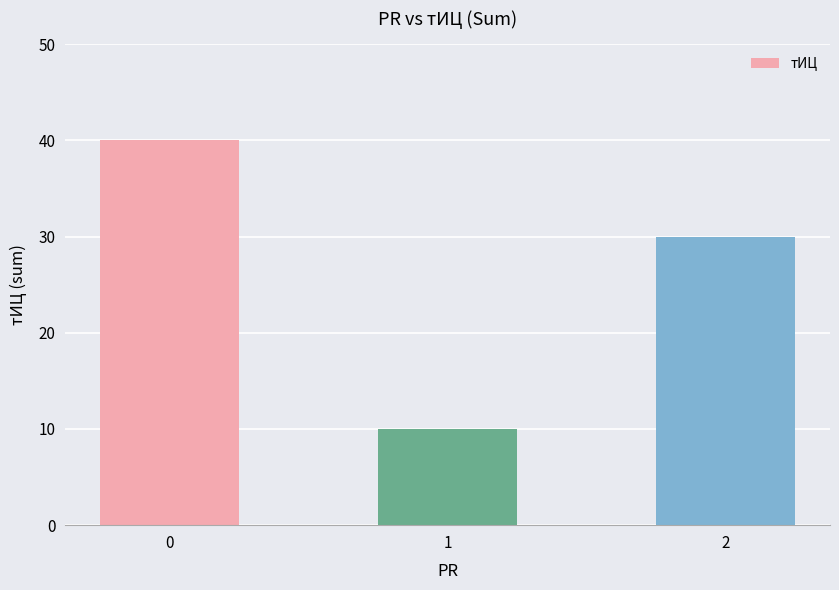

How many categories are shown in the chart?

3